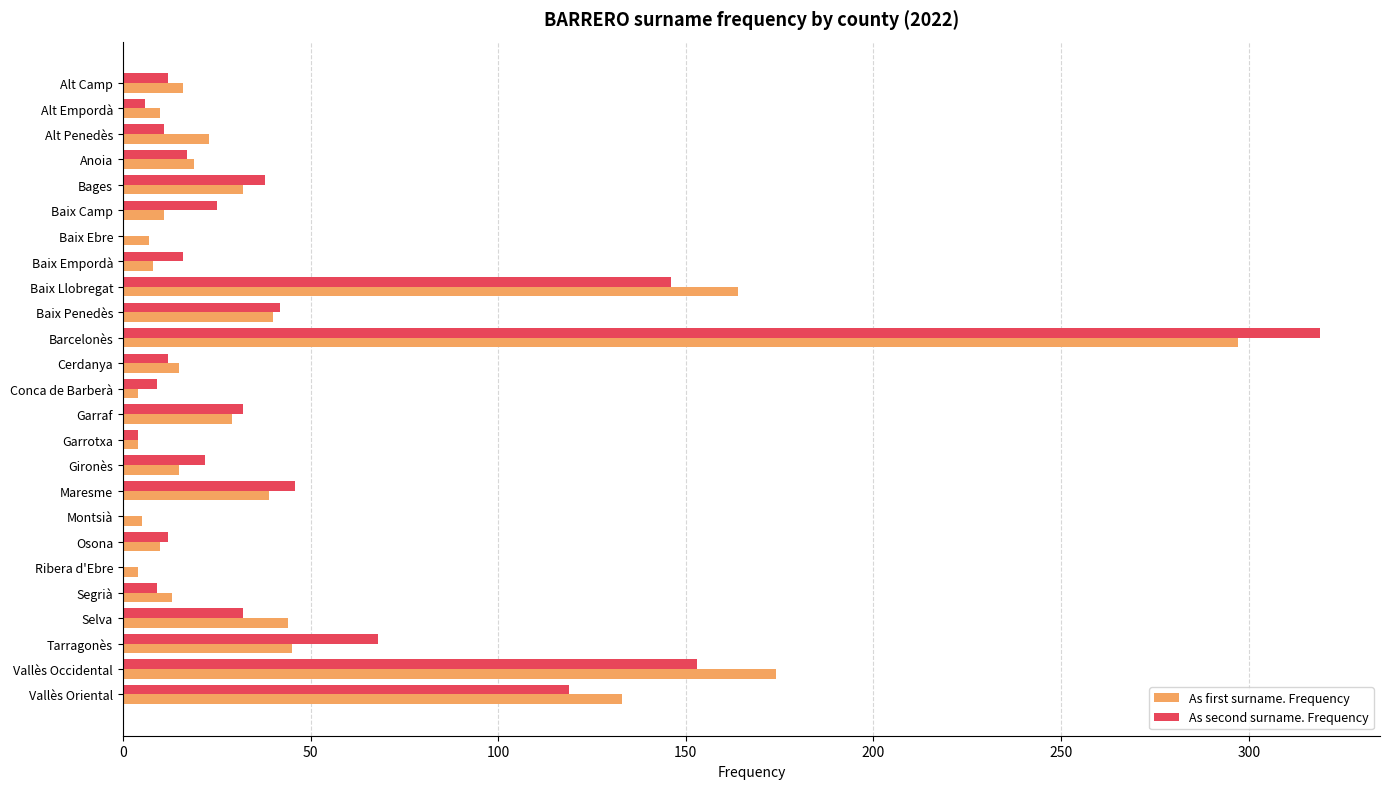

What is the total value across all series at Segrià?

22